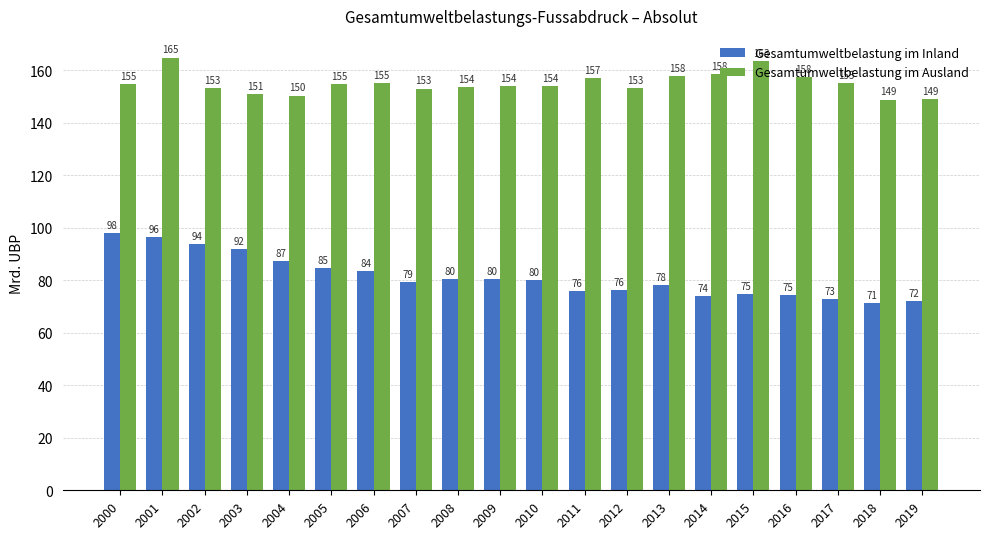

Reading left to right, extract all data points from this chart.

Gesamtumweltbelastung im Inland: 98018.9	96480.7	93856.2	91817.6	87440.4	84610.4	83615.4	79431.2	80414.0	80431.1	79991.3	75822.5	76126.8	78037.1	74070.8	74915.7	74522.8	72900.1	71471.4	71958.6
Gesamtumweltbelastung im Ausland: 154669.8	164898.8	153336.0	151093.9	150388.6	154730.4	155243.0	153085.8	153503.2	153935.5	154095.9	157125.4	153318.8	157772.7	158497.8	163401.0	157597.0	155240.9	148900.7	149100.5